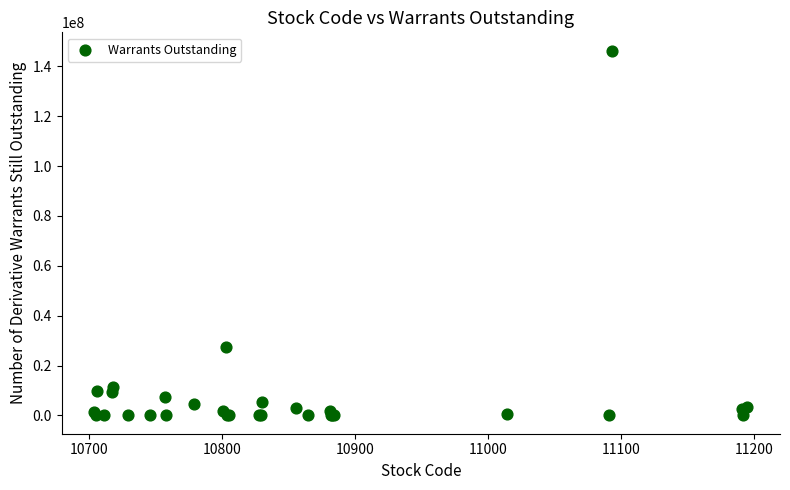

What Y value in the scatter plot is closest to 73135000?

27620000